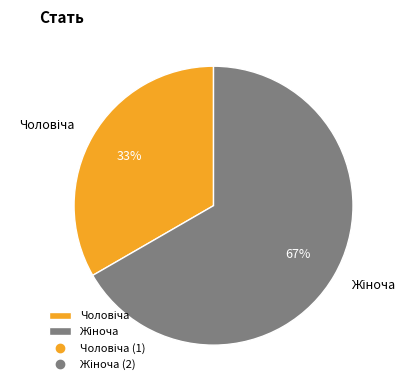

Is there any slice that represents more than half of the pie?

Yes